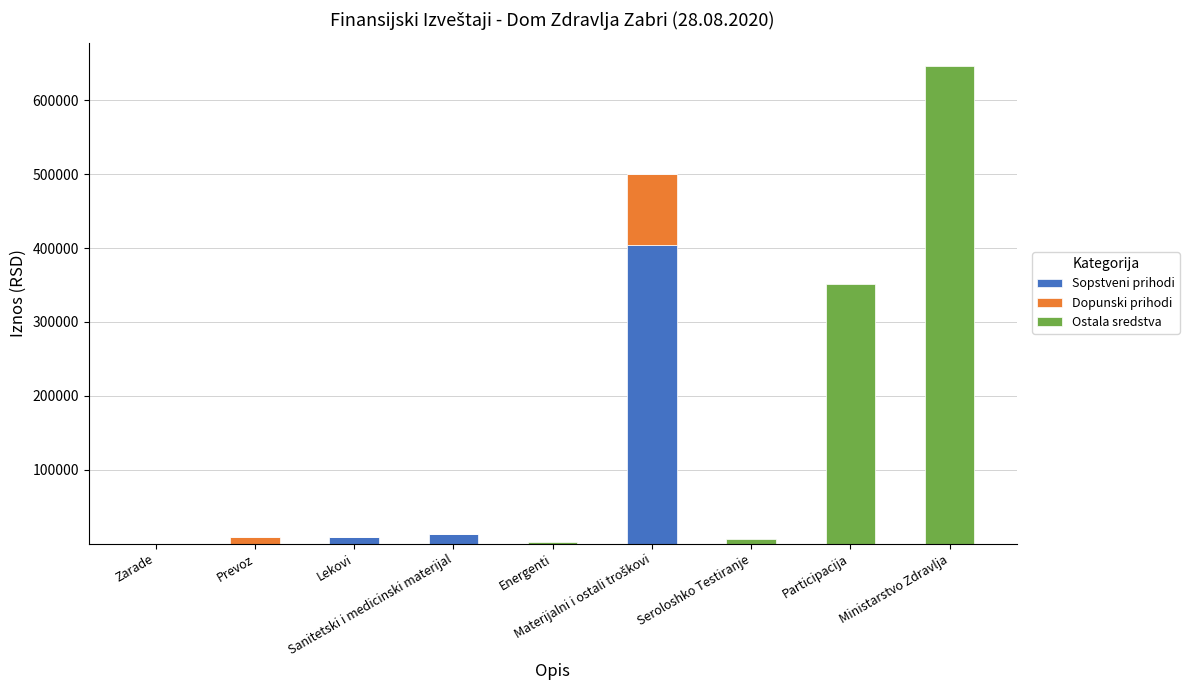

What is the highest value of the Sopstveni prihodi series?

403826.4